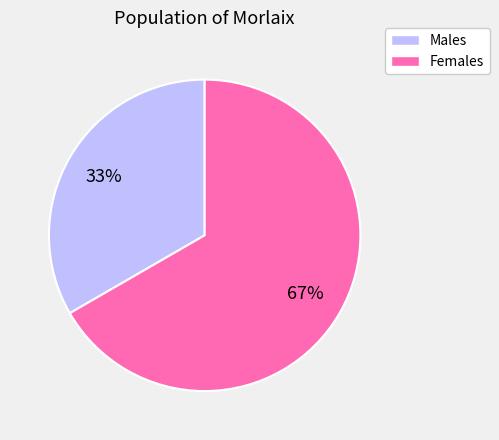

To the nearest percent, what is the average slice percentage?

50%